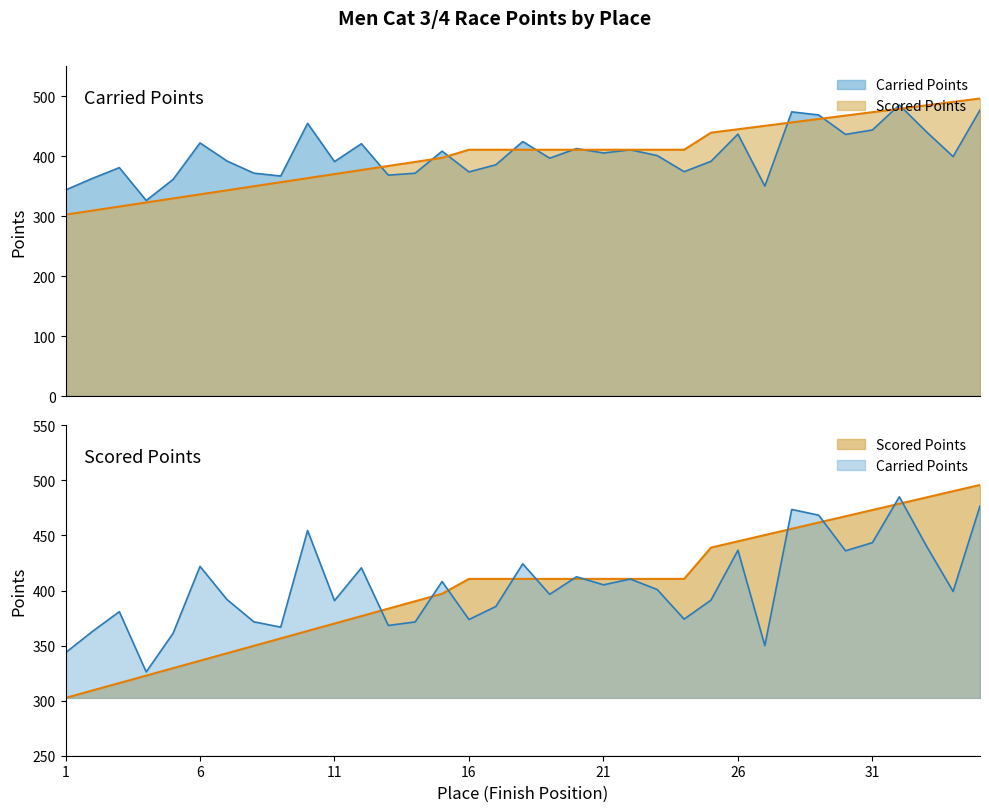

Does the chart have visible grid lines?

No